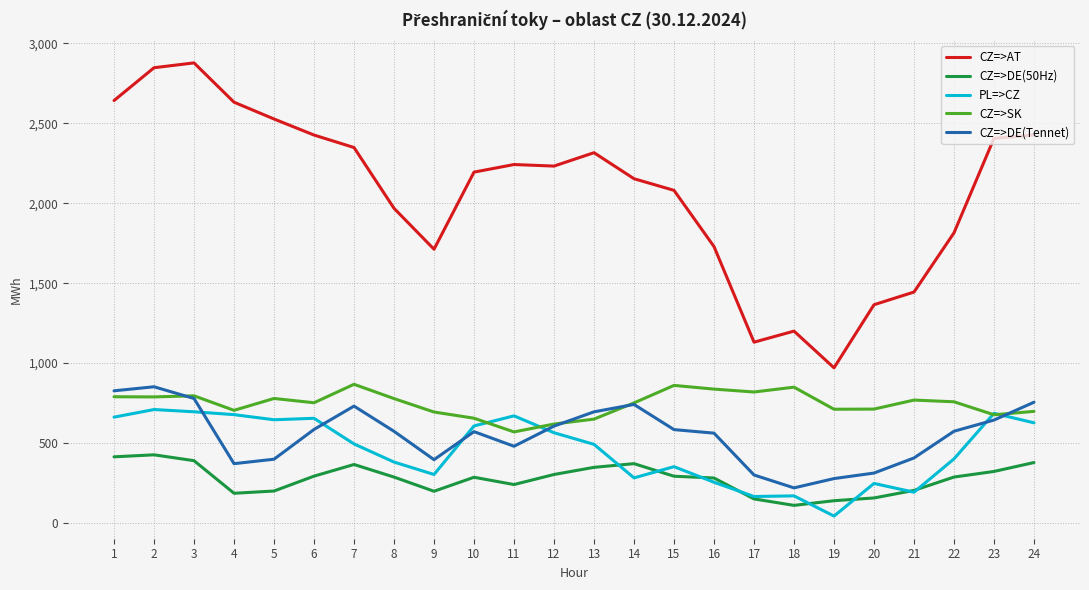

What is the total value across all series at 4?

4569.6